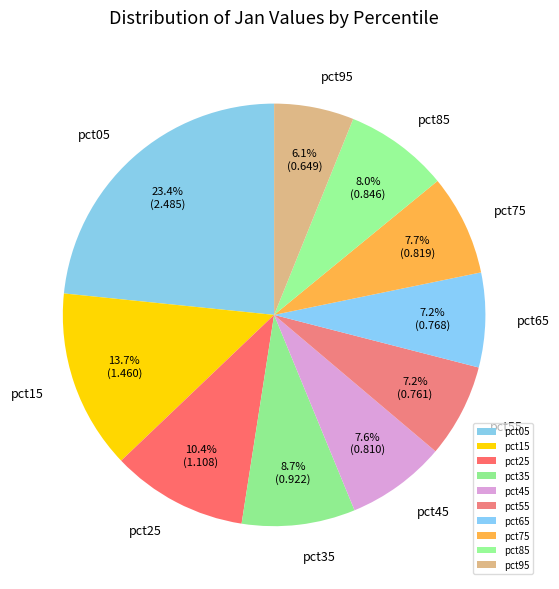

Is the sum of pct45 and pct05 greater than half?

No